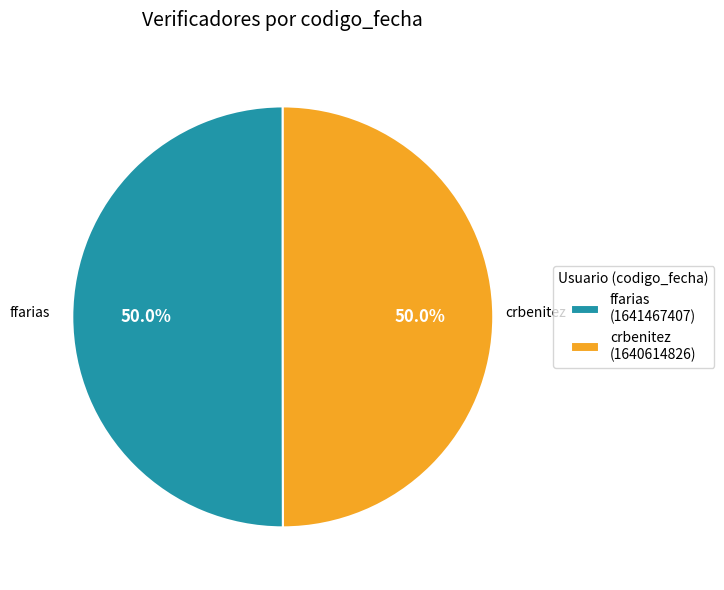

Approximately how many times larger is the value at crbenitez compared to ffarias?

1.0